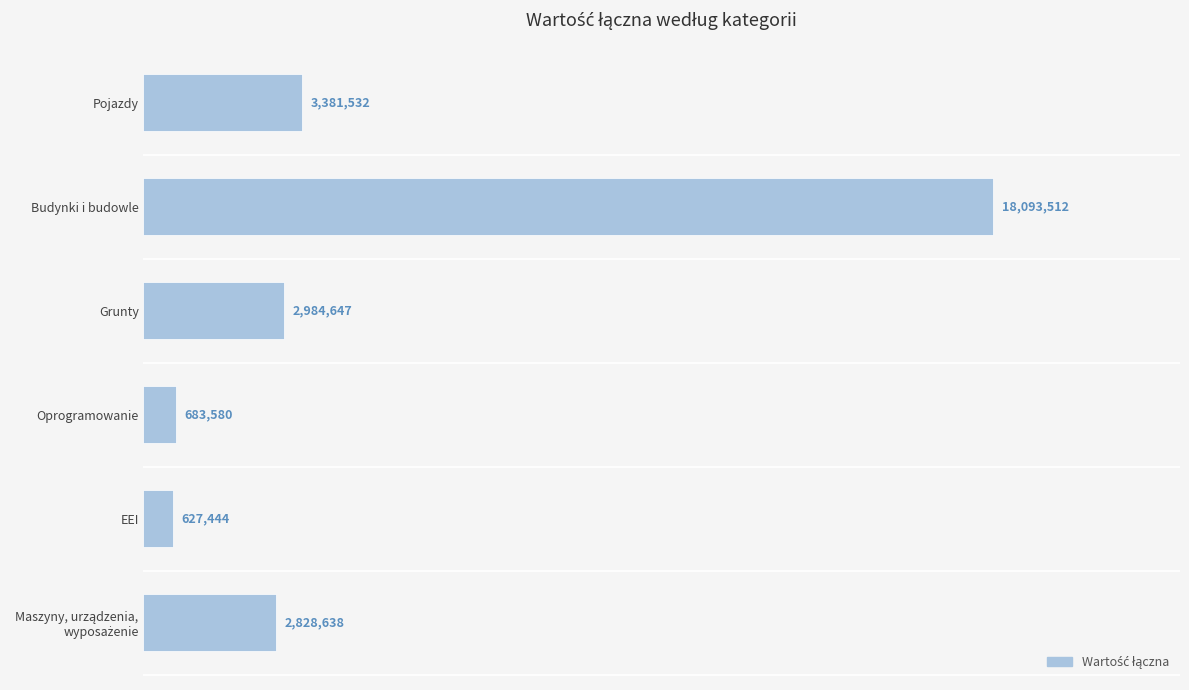

Does the chart contain any negative values?

No